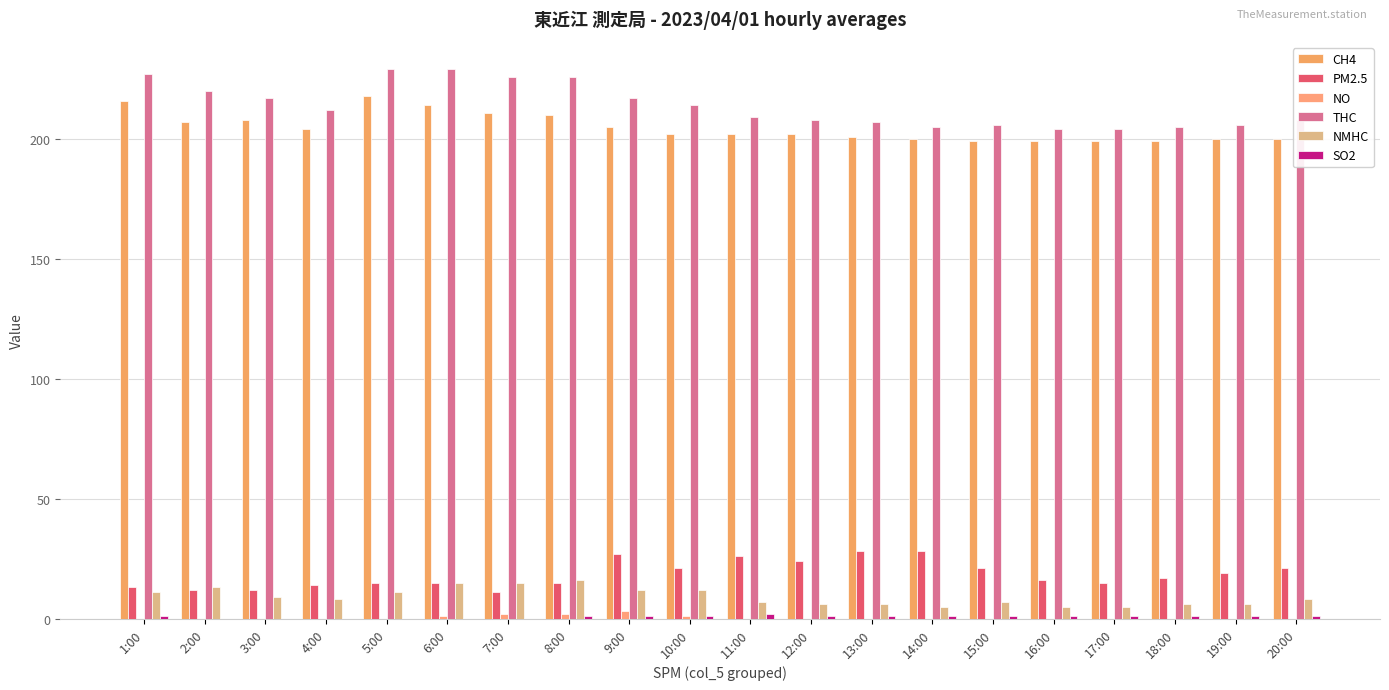

Which has a higher value, 9:00 or 16:00?

9:00